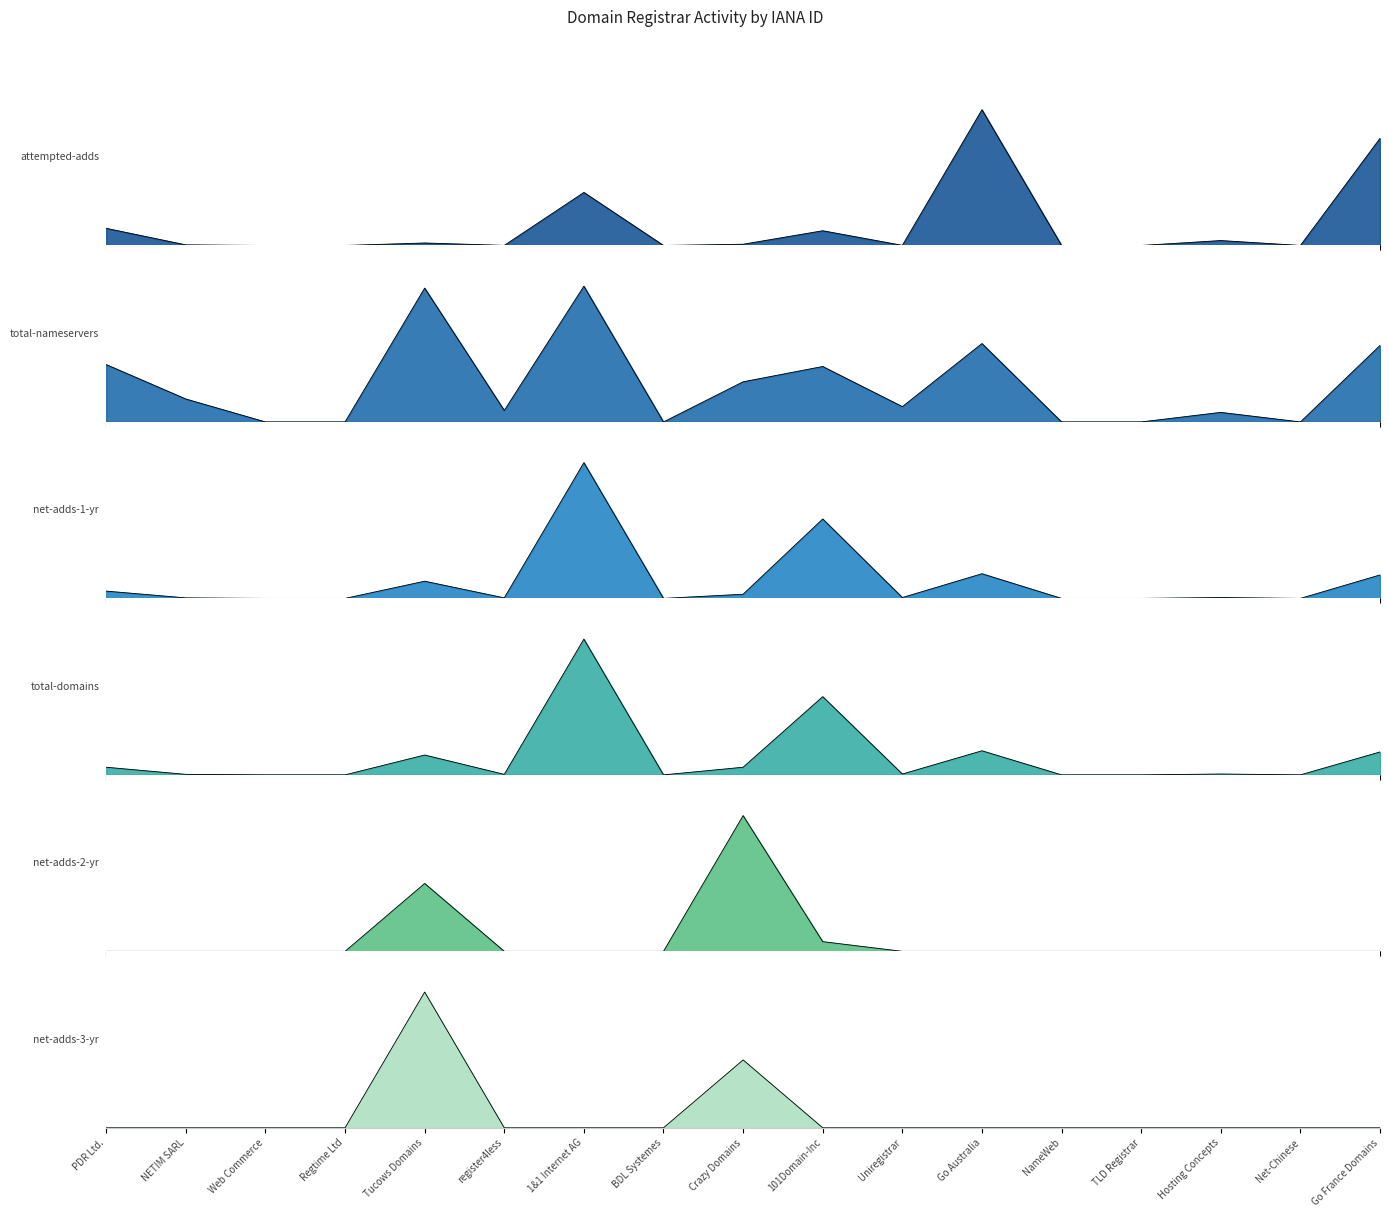

True or false: attempted-adds and total-domains intersect in this chart.

False